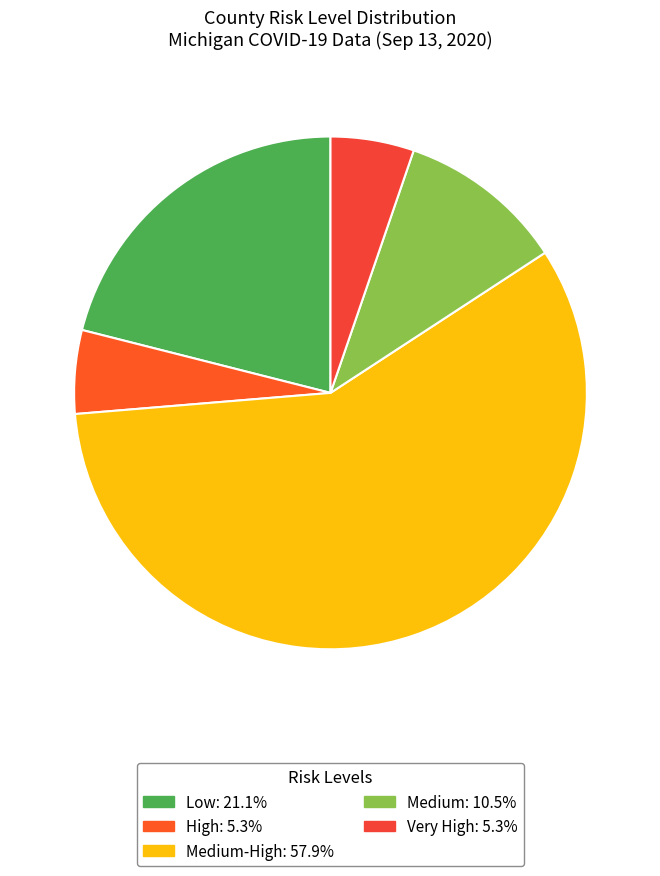

Count the number of slices in the pie.

5